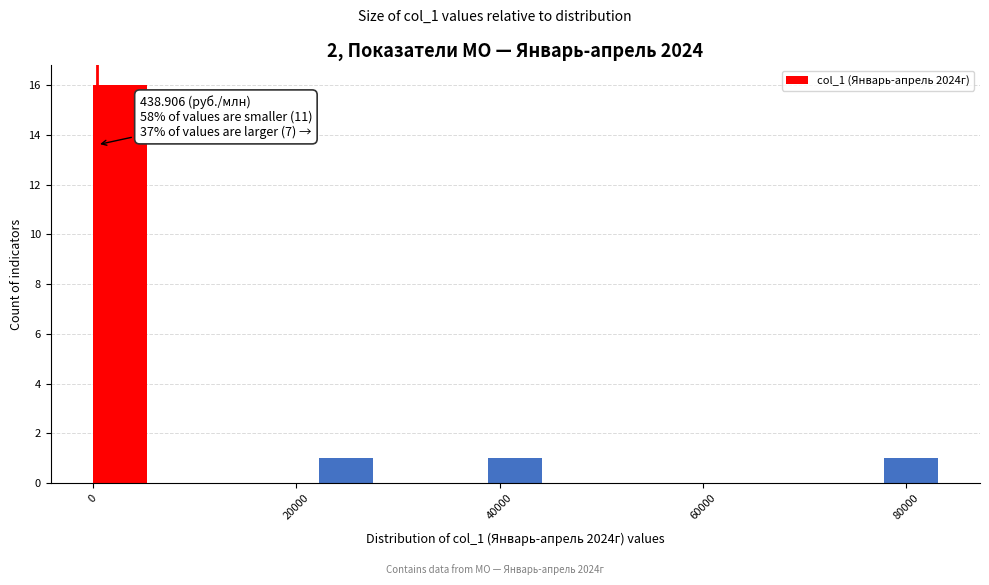

Read against the x-axis, roughly where is the centre of the tallest bar?

2000